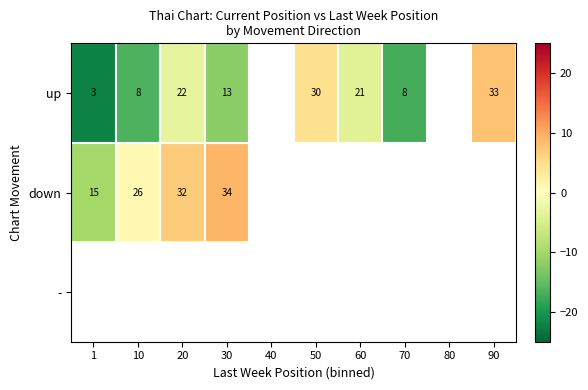

Is the value of up at 90 greater than the value of down at 1?

Yes